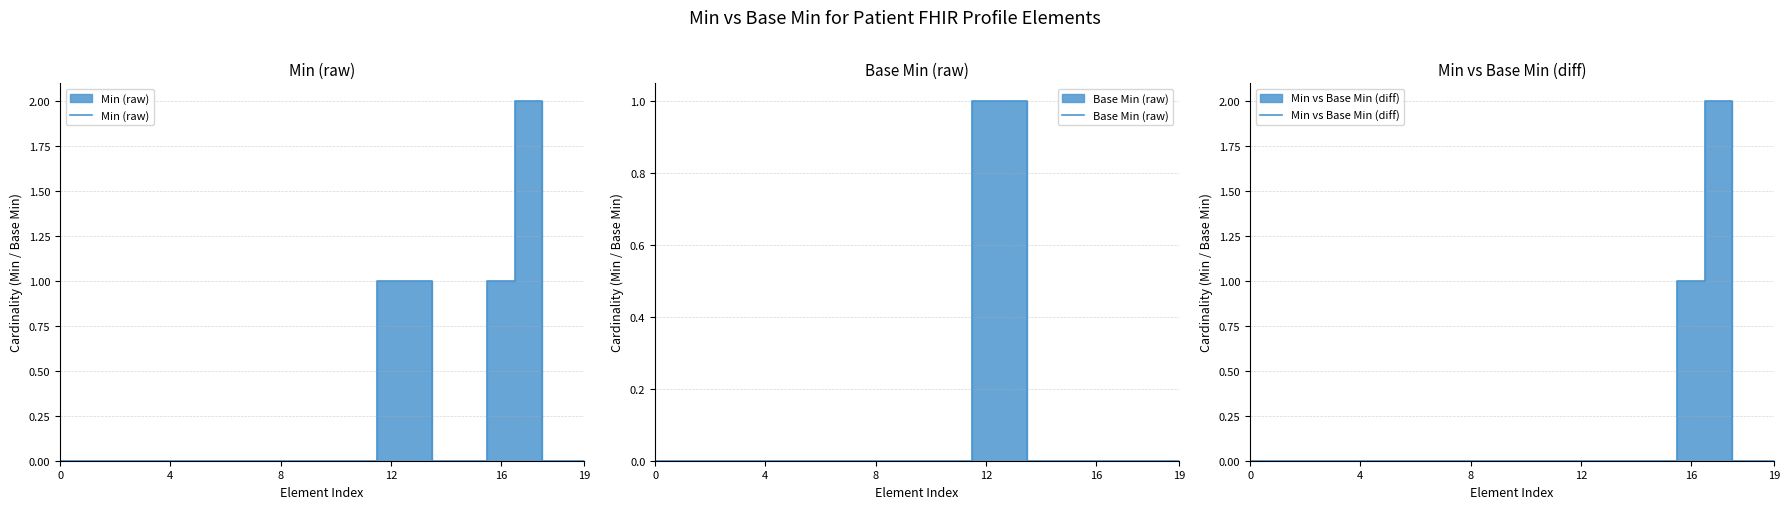

In Min vs Base Min (diff), how many points are higher than both neighbors (excluding endpoints)?

1